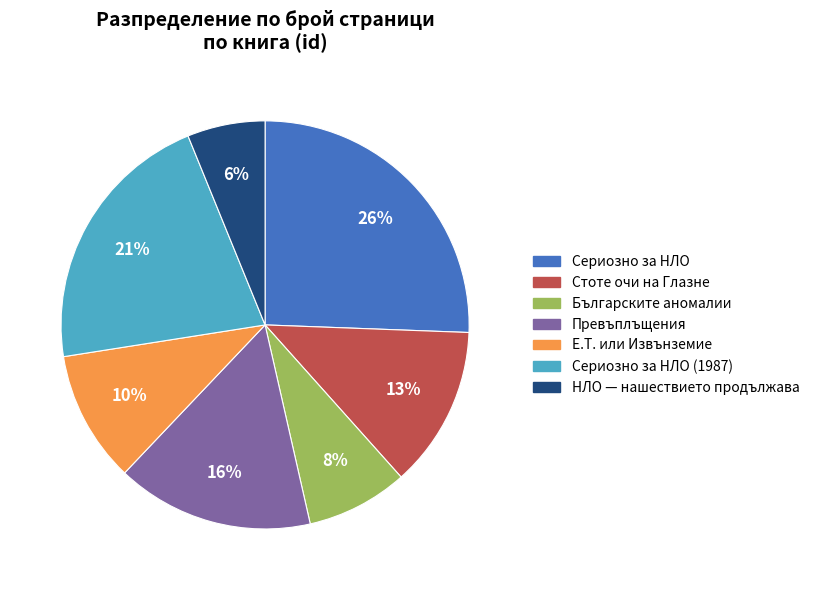

How many segments does this pie chart have?

7